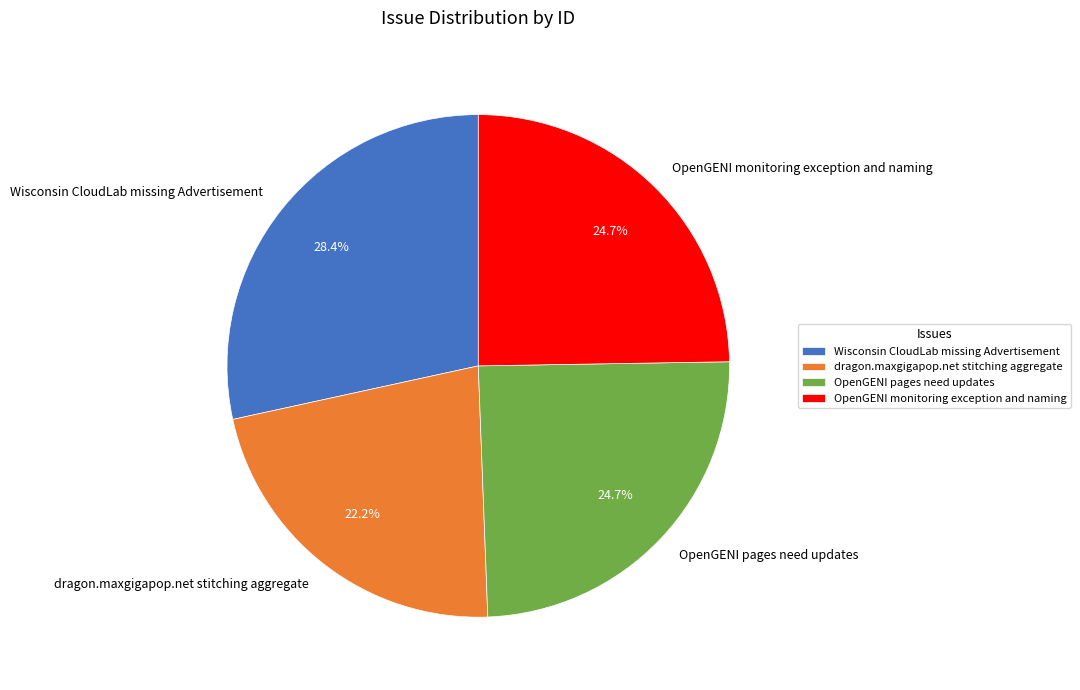

Which has a higher value, Wisconsin CloudLab missing Advertisement or OpenGENI pages need updates?

Wisconsin CloudLab missing Advertisement